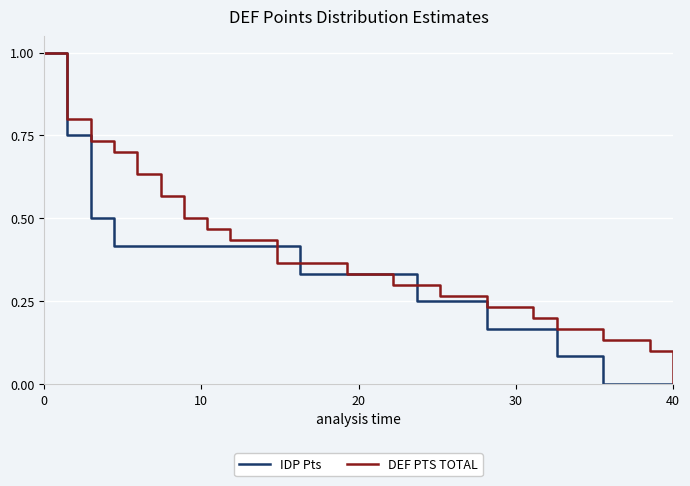

What is the difference between the maximum and second lowest values in the DEF PTS TOTAL series?

0.9